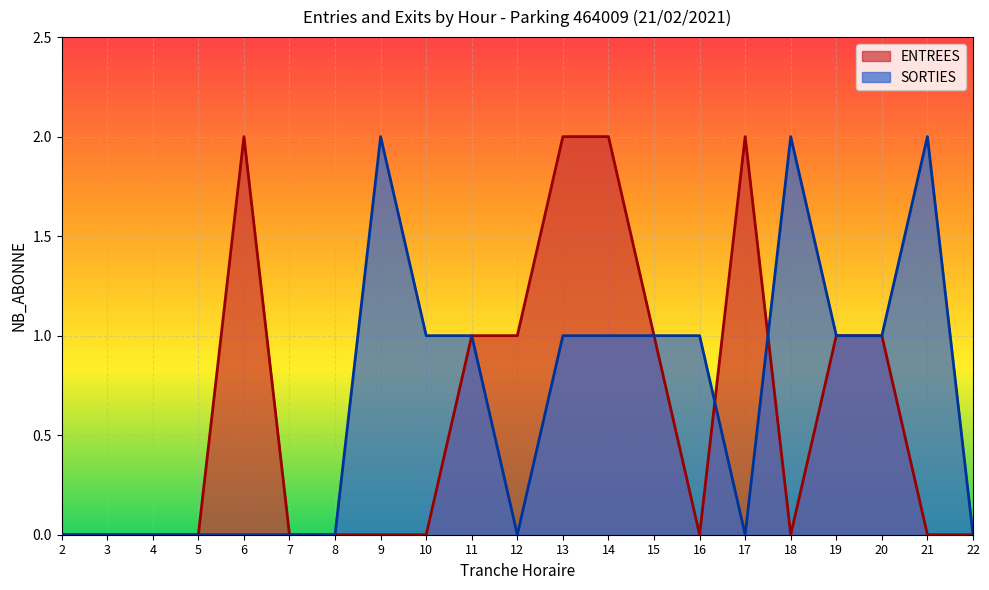

What are all the series names shown in the legend?

ENTREES, SORTIES